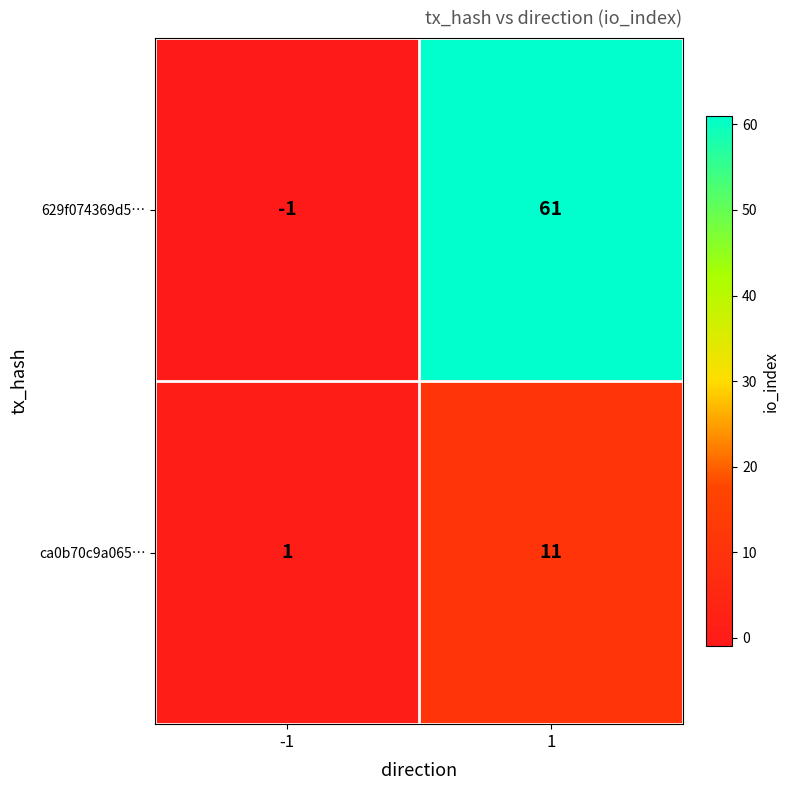

Rank the series by their average value, from highest to lowest.

629f074369d5…, ca0b70c9a065…